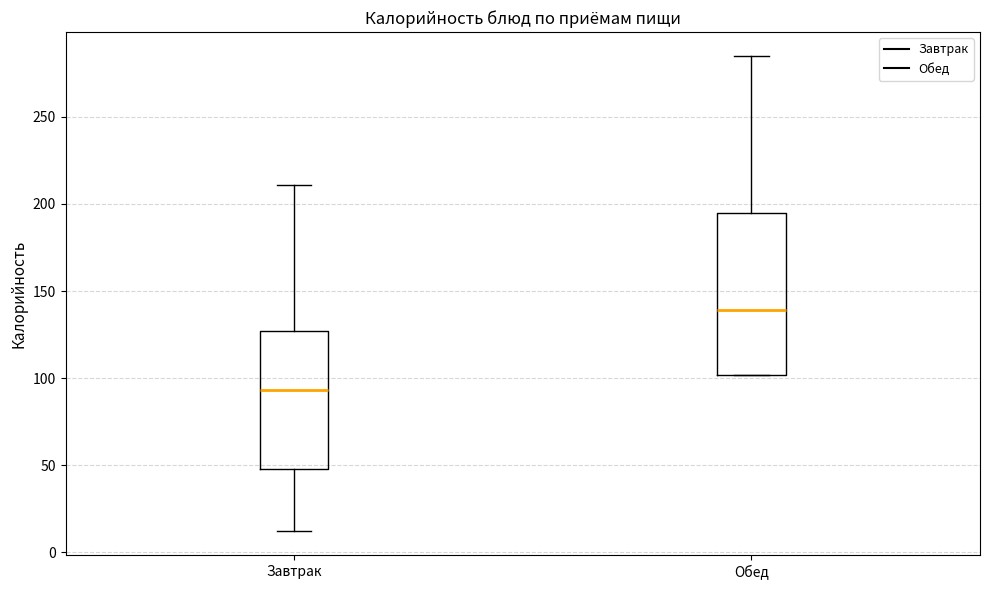

Reading left to right, read every box against the y-axis: the position of its median line, the range the box covers, and the ends of its whiskers. The values are not printed on the chart, so give them approximately, as read against the axis.

Завтрак: median 95, box 50 to 125, whiskers 10 to 210
Обед: median 140, box 100 to 195, whiskers 100 to 285